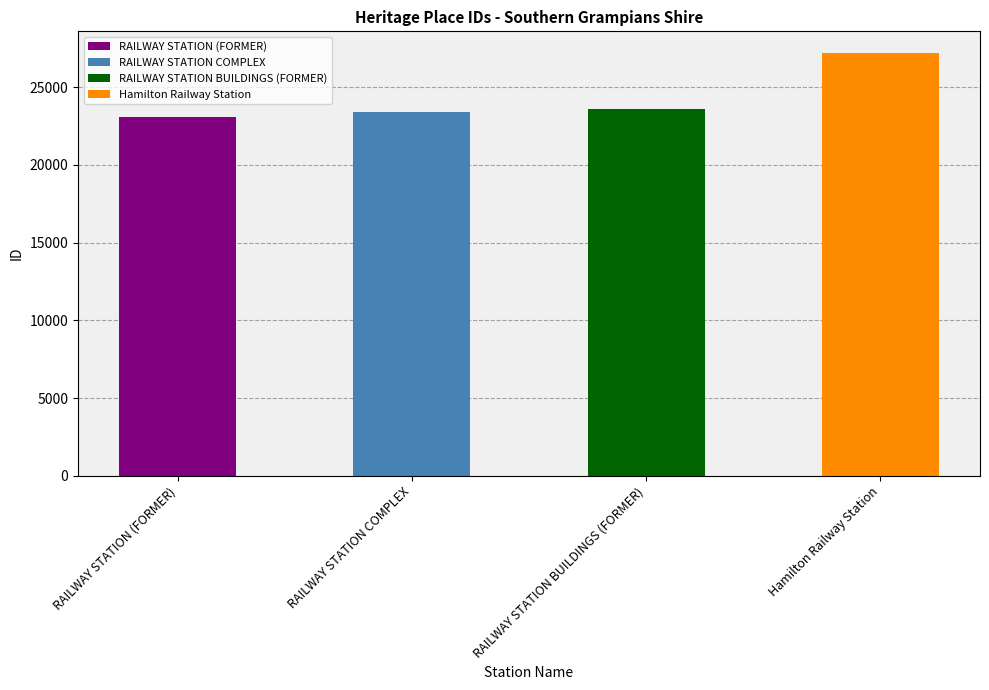

Approximately how many times larger is the value at RAILWAY STATION (FORMER) compared to Hamilton Railway Station?

0.8